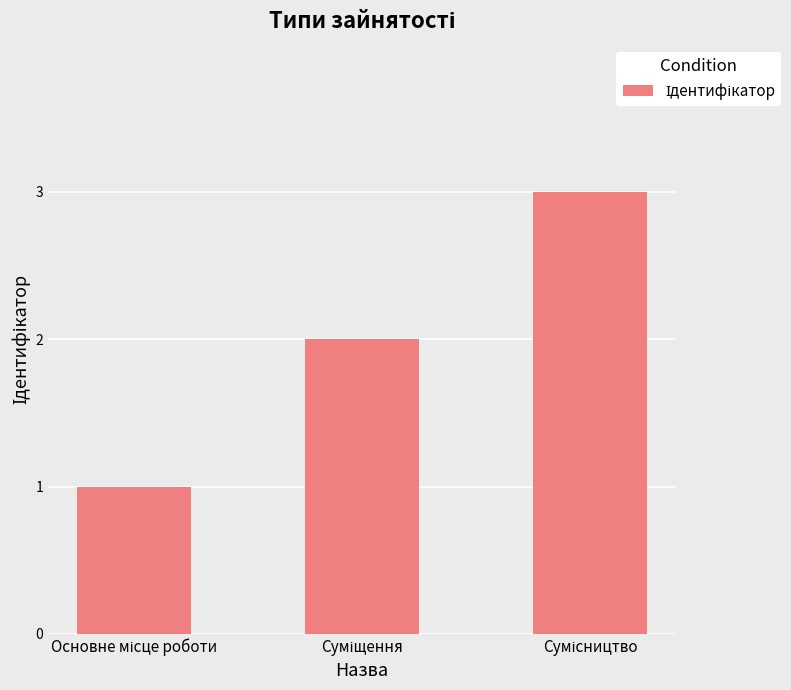

What is the greatest value displayed?

3